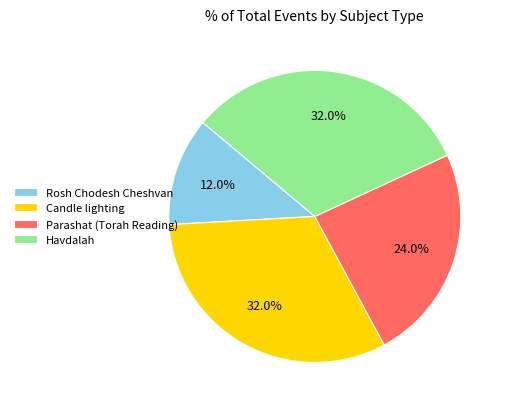

How much of the chart is everything except Candle lighting?

68.0%